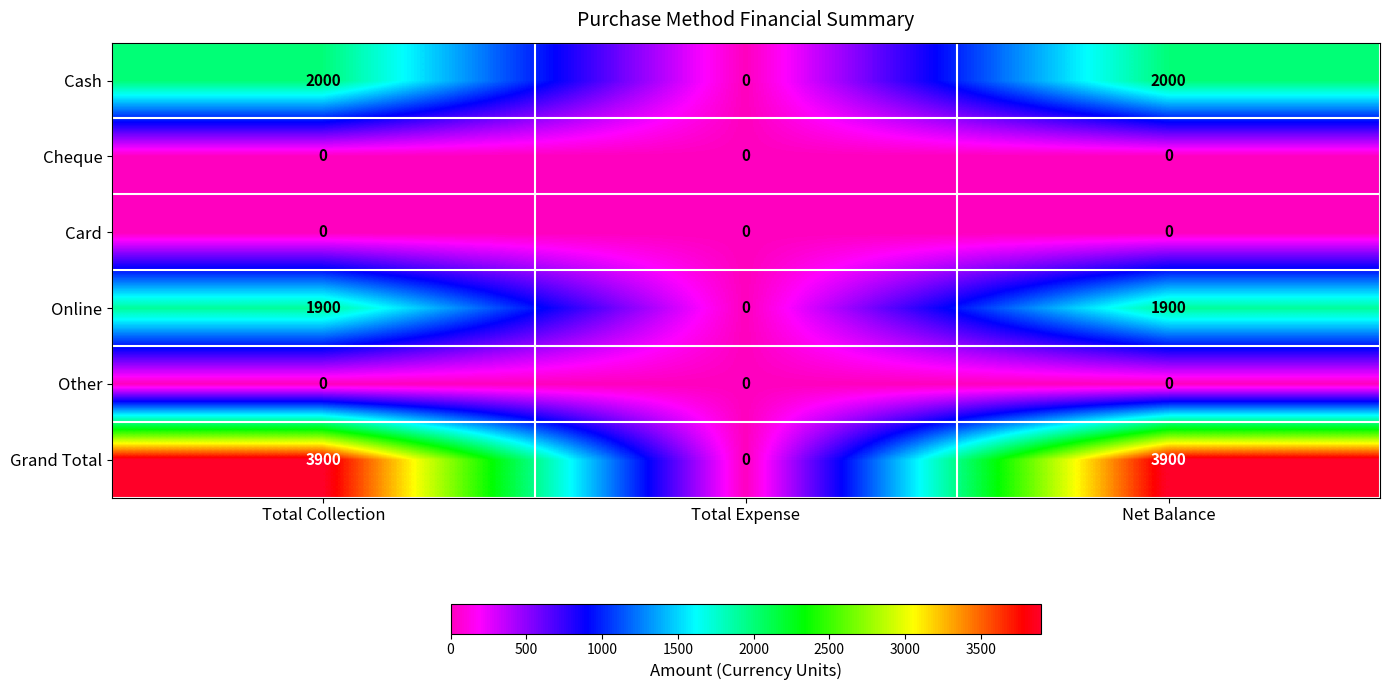

At which label does Grand Total reach its minimum?

Total Expense